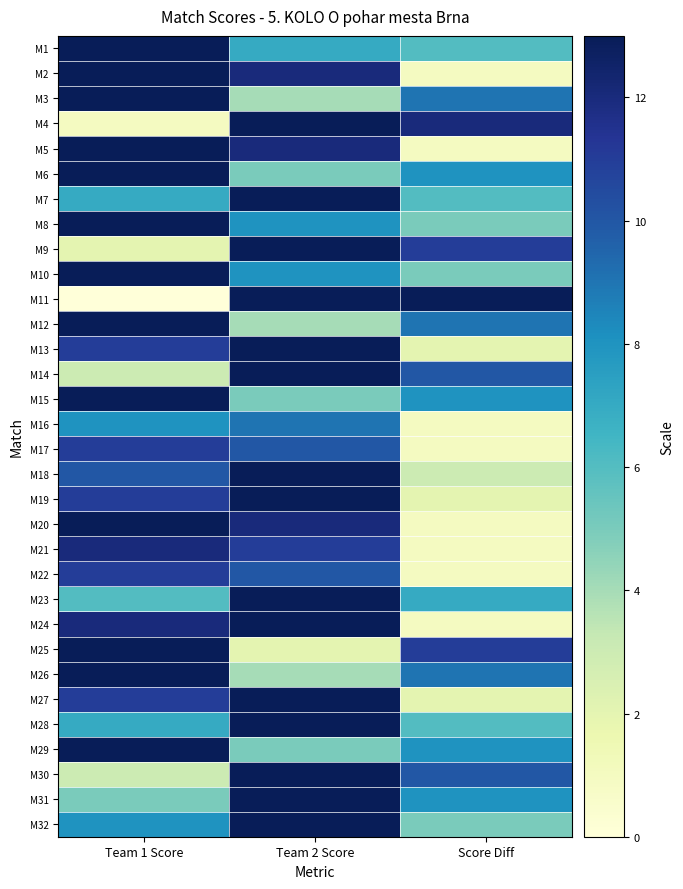

Reading right to left, what are all the values shown in this chart?

M1: Score Diff=6	Team 2 Score=7	Team 1 Score=13
M2: Score Diff=1	Team 2 Score=12	Team 1 Score=13
M3: Score Diff=9	Team 2 Score=4	Team 1 Score=13
M4: Score Diff=12	Team 2 Score=13	Team 1 Score=1
M5: Score Diff=1	Team 2 Score=12	Team 1 Score=13
M6: Score Diff=8	Team 2 Score=5	Team 1 Score=13
M7: Score Diff=6	Team 2 Score=13	Team 1 Score=7
M8: Score Diff=5	Team 2 Score=8	Team 1 Score=13
M9: Score Diff=11	Team 2 Score=13	Team 1 Score=2
M10: Score Diff=5	Team 2 Score=8	Team 1 Score=13
M11: Score Diff=13	Team 2 Score=13	Team 1 Score=0
M12: Score Diff=9	Team 2 Score=4	Team 1 Score=13
M13: Score Diff=2	Team 2 Score=13	Team 1 Score=11
M14: Score Diff=10	Team 2 Score=13	Team 1 Score=3
M15: Score Diff=8	Team 2 Score=5	Team 1 Score=13
M16: Score Diff=1	Team 2 Score=9	Team 1 Score=8
M17: Score Diff=1	Team 2 Score=10	Team 1 Score=11
M18: Score Diff=3	Team 2 Score=13	Team 1 Score=10
M19: Score Diff=2	Team 2 Score=13	Team 1 Score=11
M20: Score Diff=1	Team 2 Score=12	Team 1 Score=13
M21: Score Diff=1	Team 2 Score=11	Team 1 Score=12
M22: Score Diff=1	Team 2 Score=10	Team 1 Score=11
M23: Score Diff=7	Team 2 Score=13	Team 1 Score=6
M24: Score Diff=1	Team 2 Score=13	Team 1 Score=12
M25: Score Diff=11	Team 2 Score=2	Team 1 Score=13
M26: Score Diff=9	Team 2 Score=4	Team 1 Score=13
M27: Score Diff=2	Team 2 Score=13	Team 1 Score=11
M28: Score Diff=6	Team 2 Score=13	Team 1 Score=7
M29: Score Diff=8	Team 2 Score=5	Team 1 Score=13
M30: Score Diff=10	Team 2 Score=13	Team 1 Score=3
M31: Score Diff=8	Team 2 Score=13	Team 1 Score=5
M32: Score Diff=5	Team 2 Score=13	Team 1 Score=8